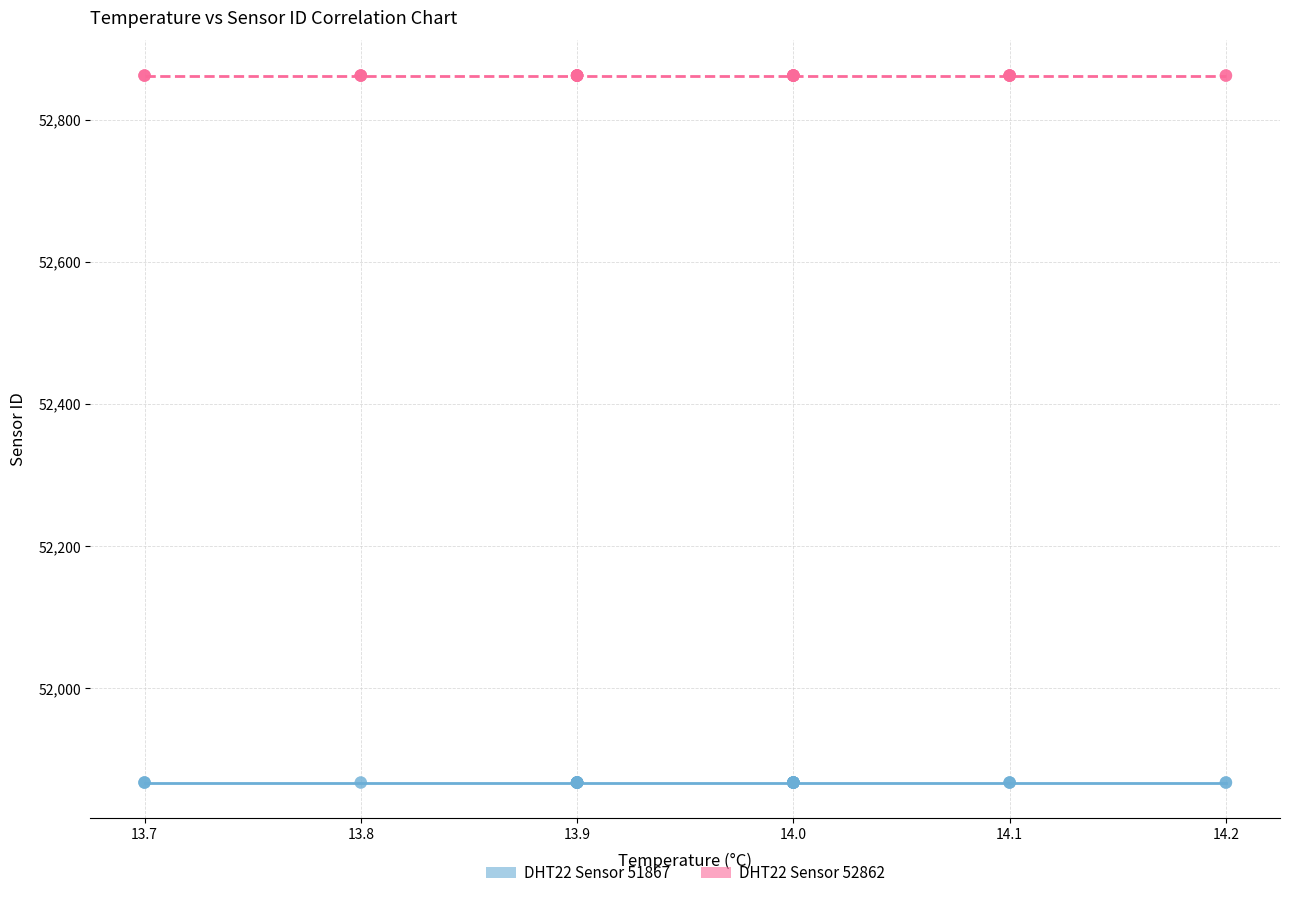

Which series reaches the minimum Y coordinate?

DHT22 Sensor 51867